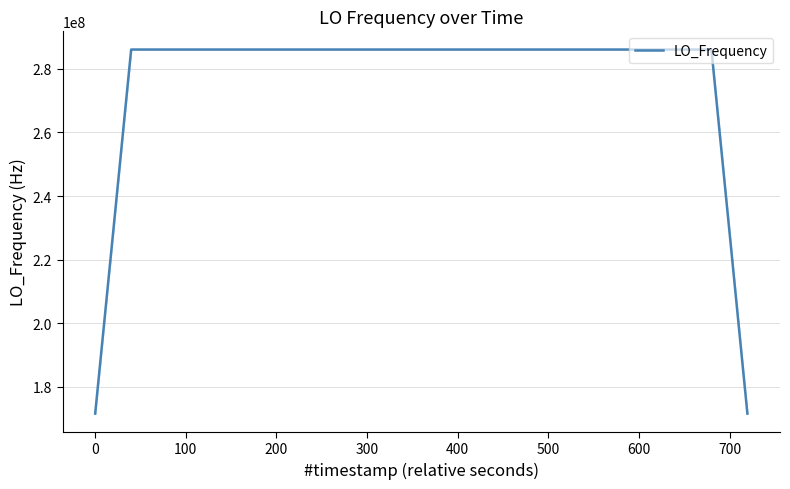

What is the average value?

277465589.4